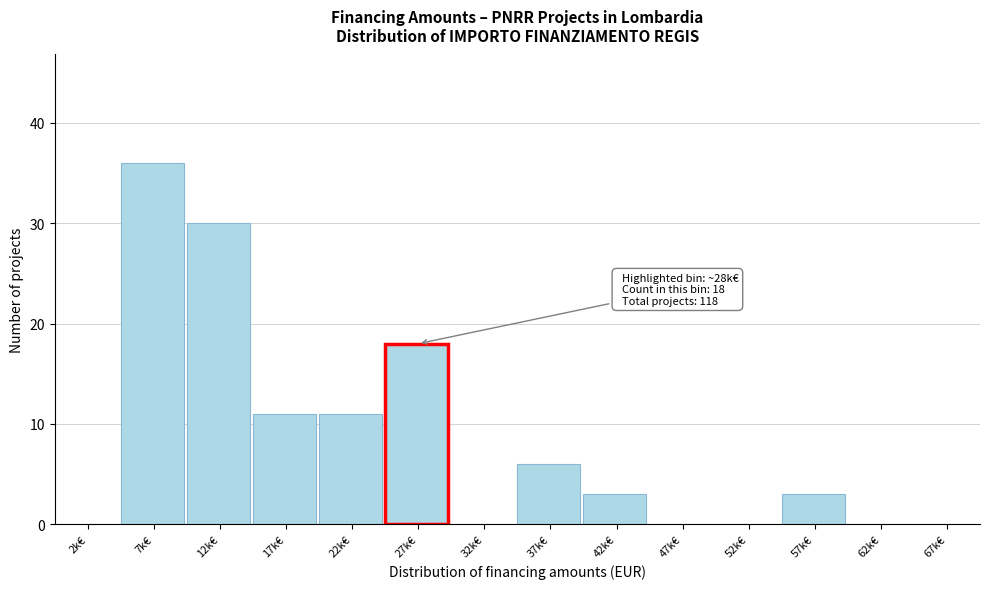

Reading right to left, list all the values displayed in this chart.

67k€=0	62k€=0	57k€=3	52k€=0	47k€=0	42k€=3	37k€=6	32k€=0	27k€=18	22k€=11	17k€=11	12k€=30	7k€=36	2k€=0